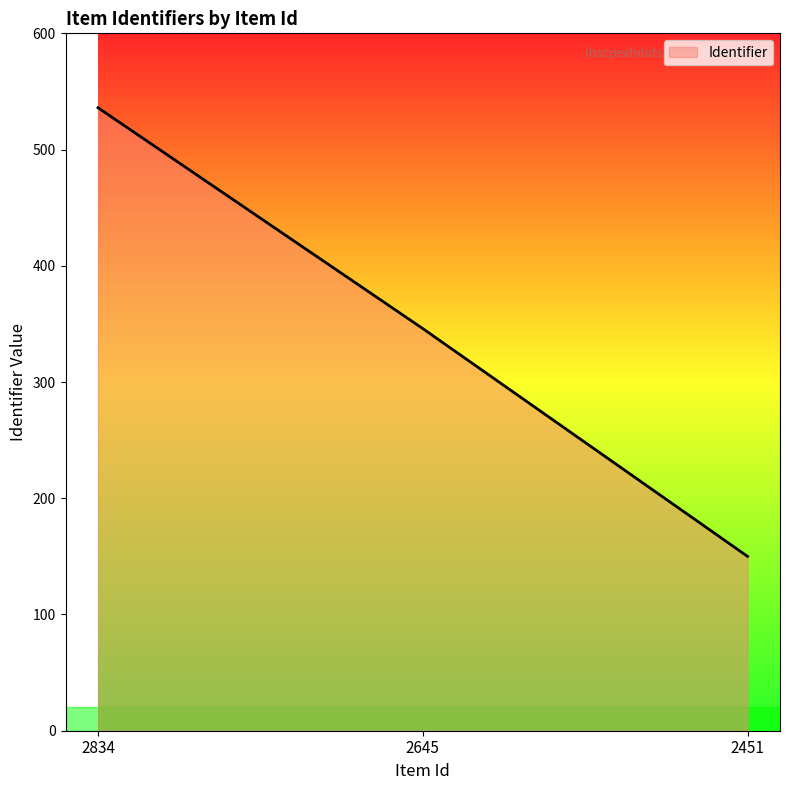

How many lines are shown in the chart?

1